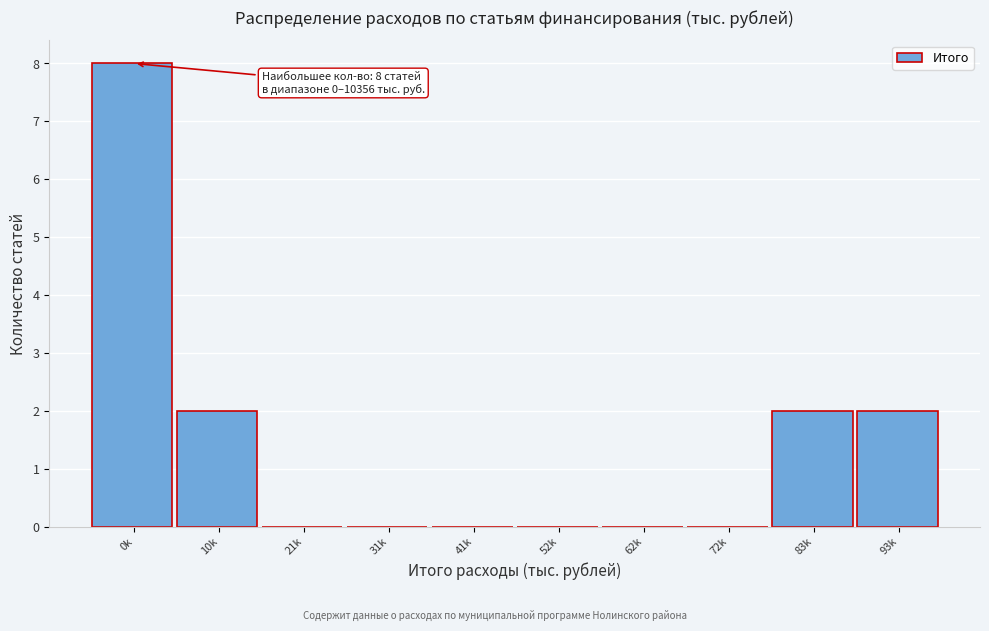

Reading right to left, list all the values displayed in this chart.

93k=2	83k=2	72k=0	62k=0	52k=0	41k=0	31k=0	21k=0	10k=2	0k=8